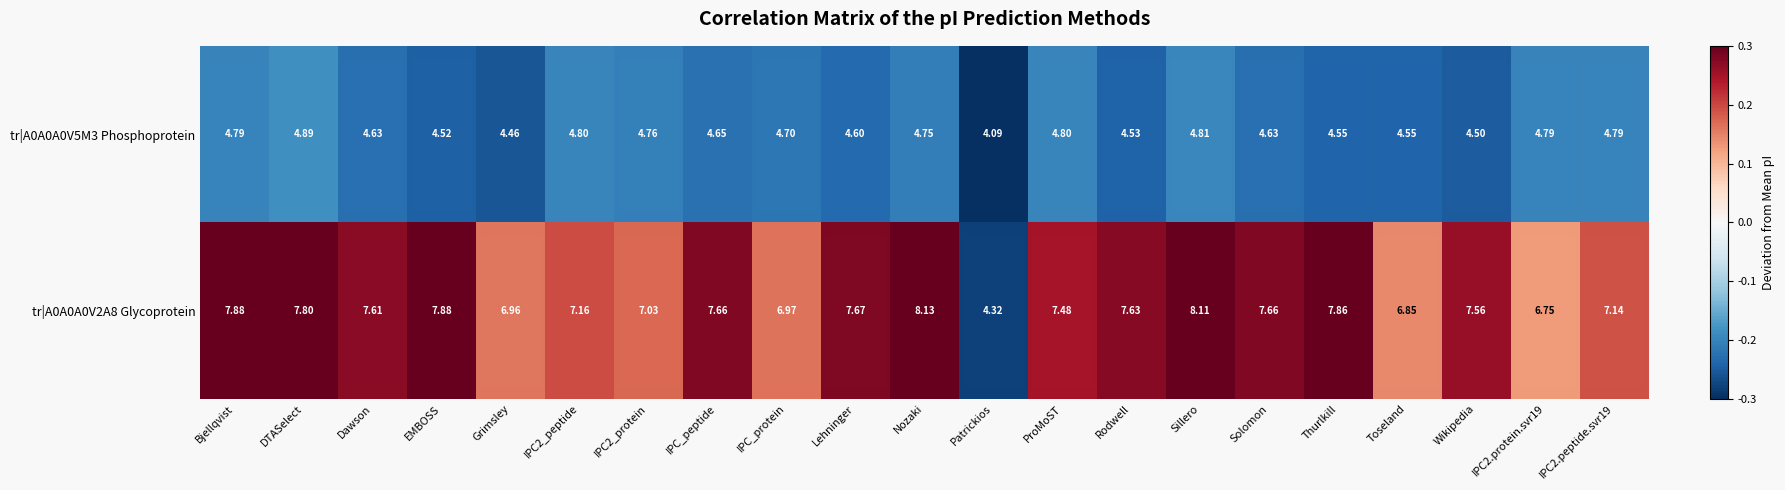

Is the value of tr|A0A0A0V2A8 Glycoprotein at IPC2.protein.svr19 greater than the value of tr|A0A0A0V5M3 Phosphoprotein at Sillero?

Yes